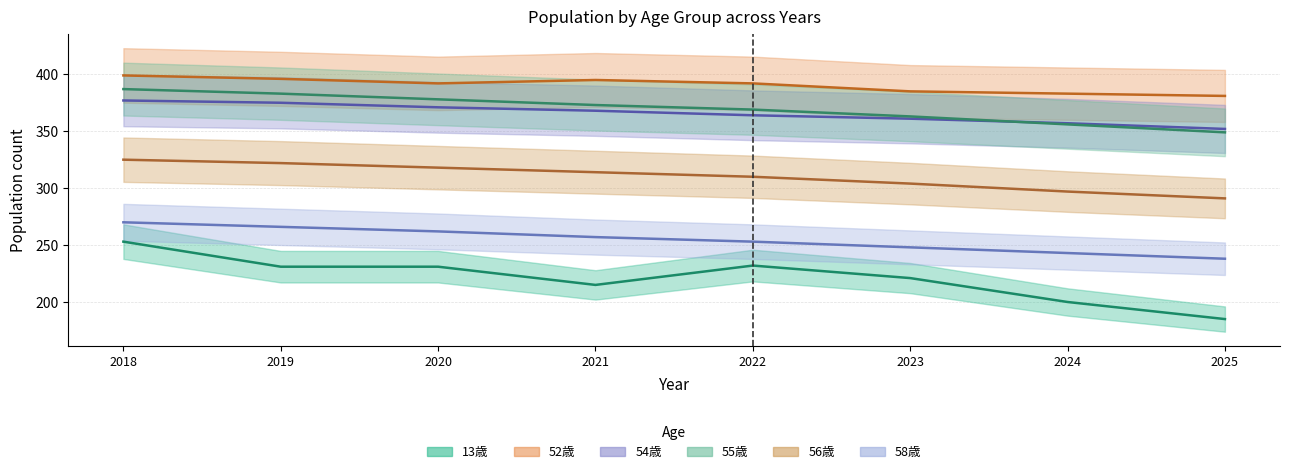

Is it true that 13歳 equals 62 at 2022?

False